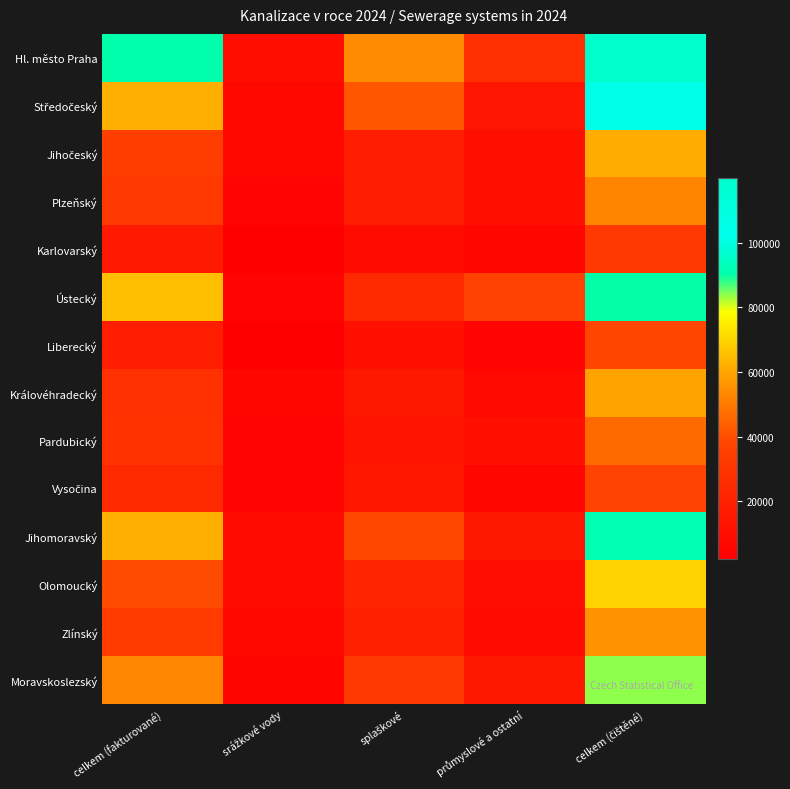

What is the difference between the highest and lowest values at celkem (čištěné)?

87758.2